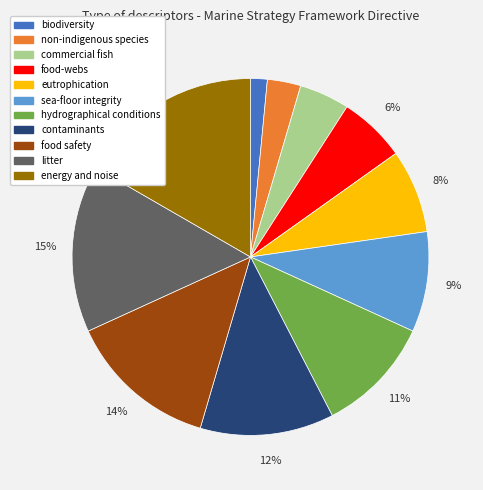

Which category has the smallest portion of the pie?

biodiversity